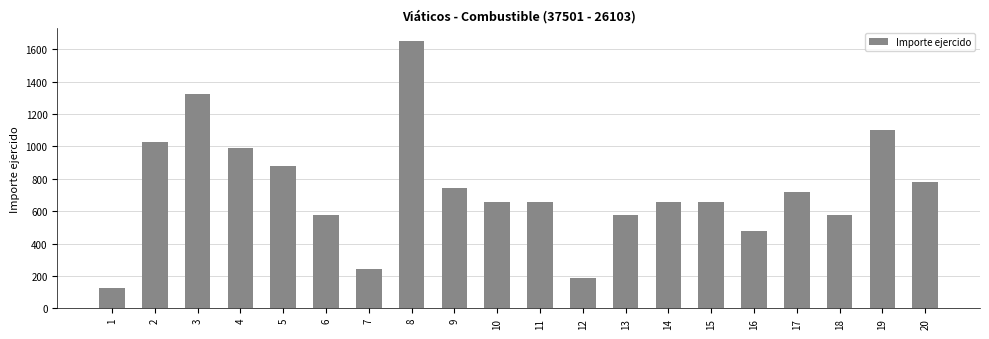

How many distinct data groups are displayed?

1